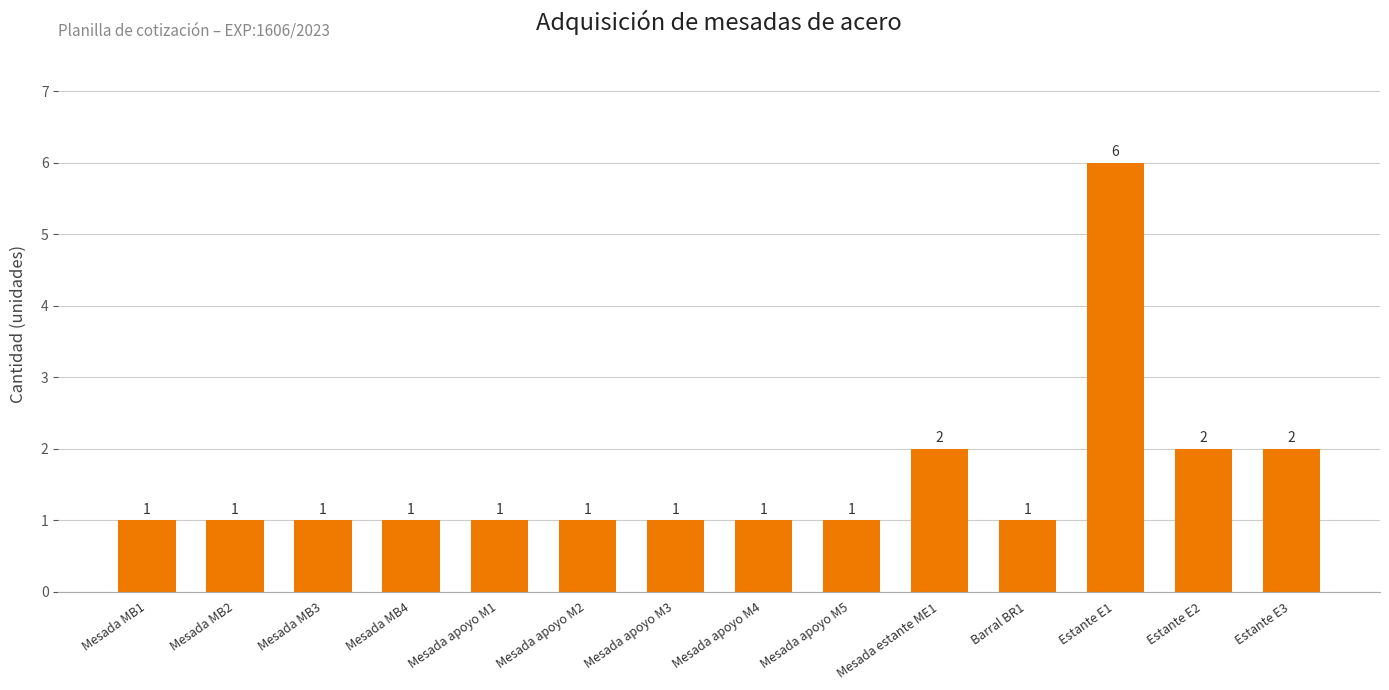

Is it true that the value at Estante E1 is 6?

True